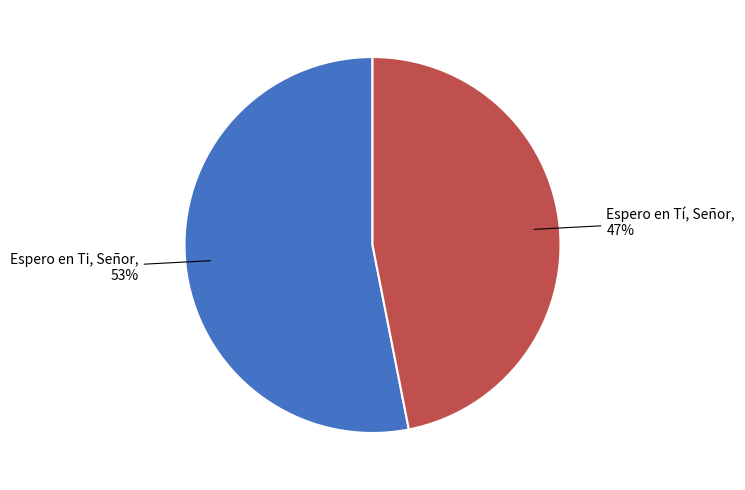

To the nearest percent, what is the difference between the largest and smallest slice percentages?

6%